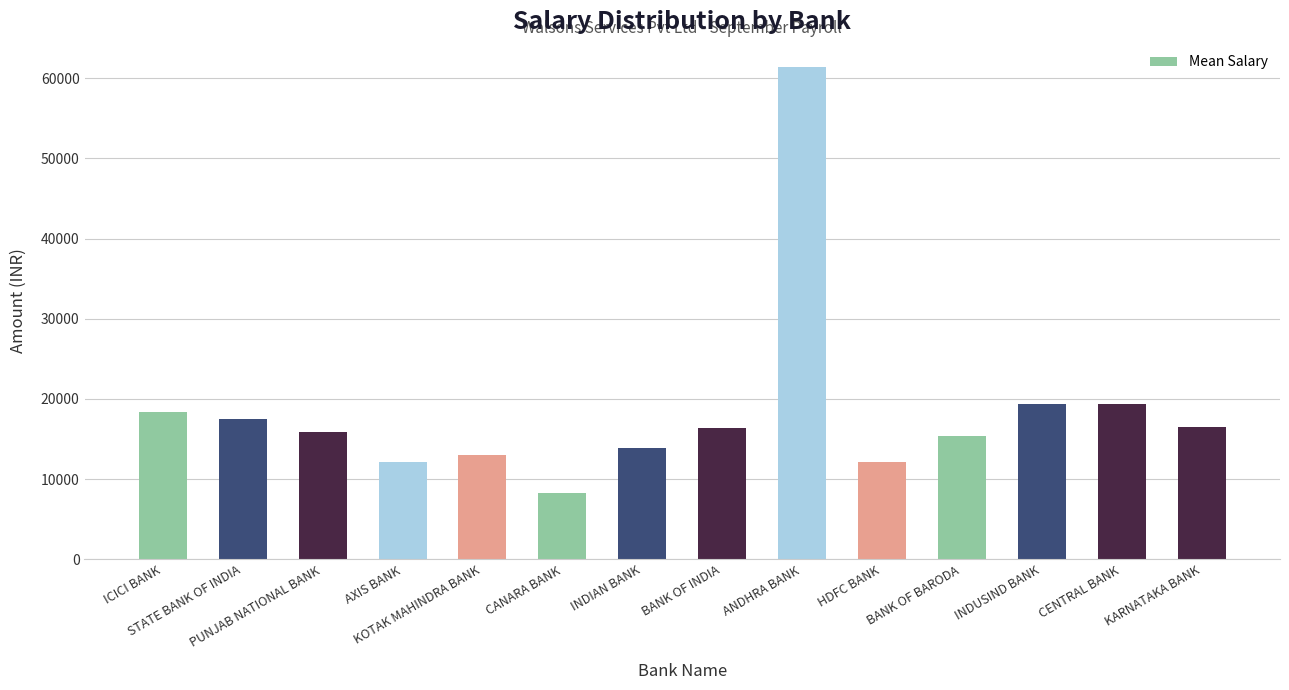

What is the average value?

18524